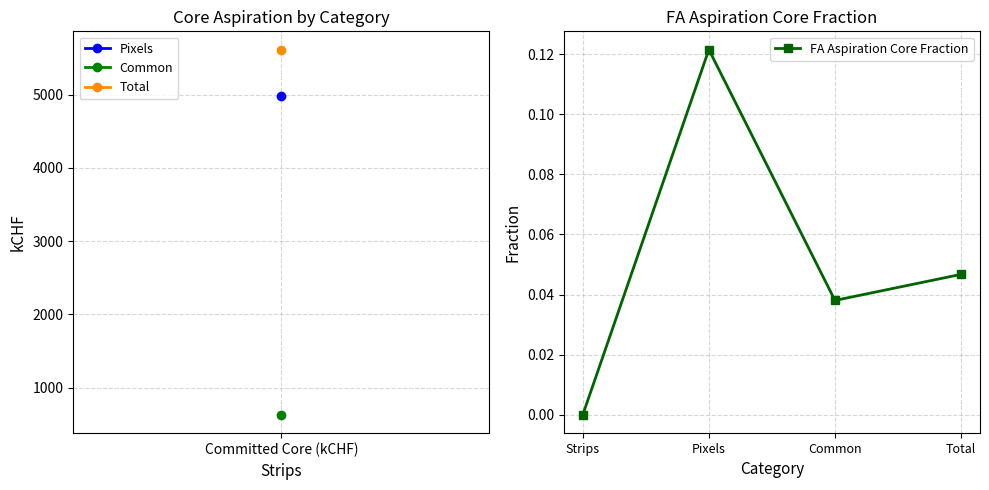

The value at Common is 0.0. True or false?

True